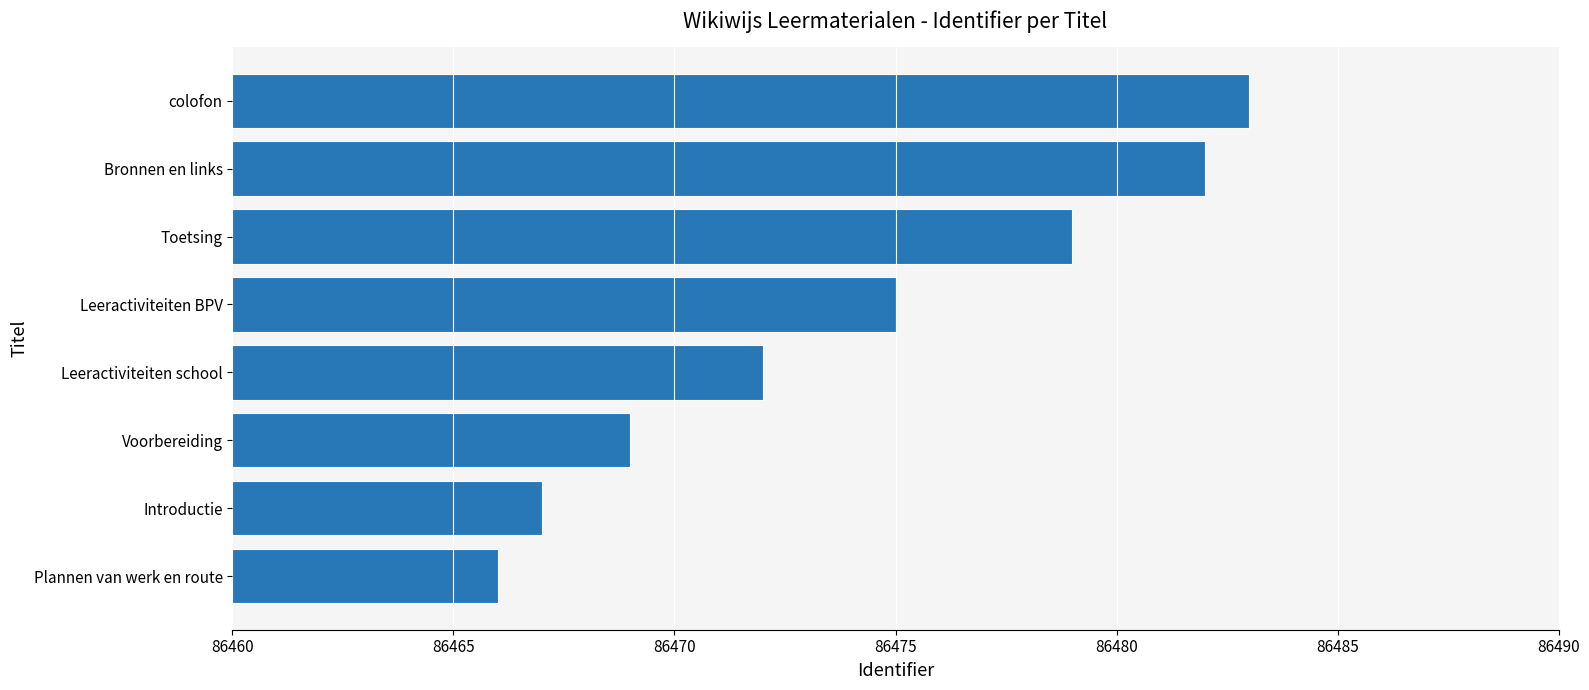

The value at Leeractiviteiten BPV is 86475. True or false?

True